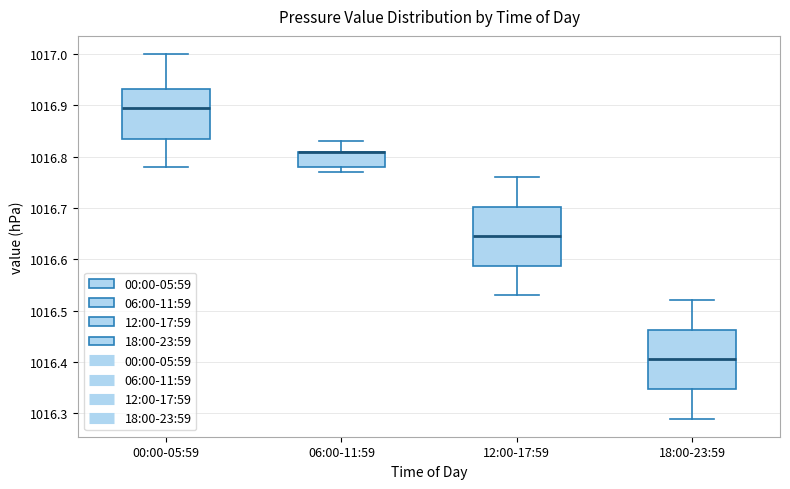

Where does the median line of the box for 12:00-17:59 sit on the y-axis? The values are not printed on the chart, so give them approximately, as read against the axis.

1016.65